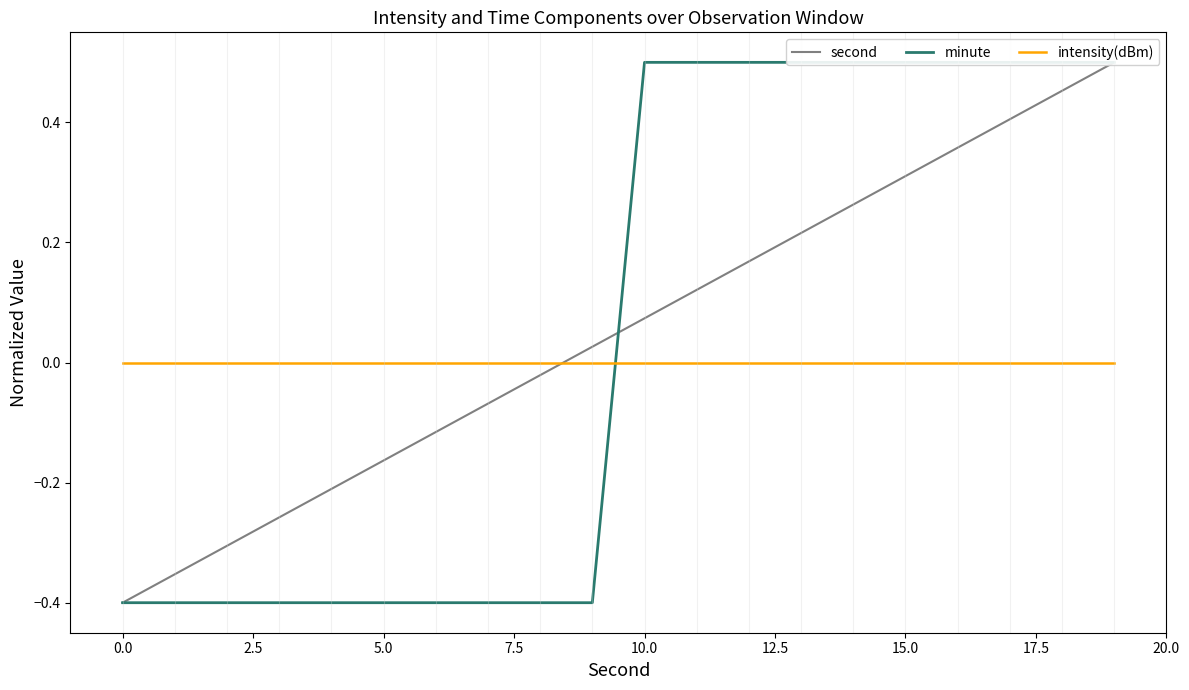

Rank the series at 0.0 from highest to lowest value.

intensity(dBm), second, minute